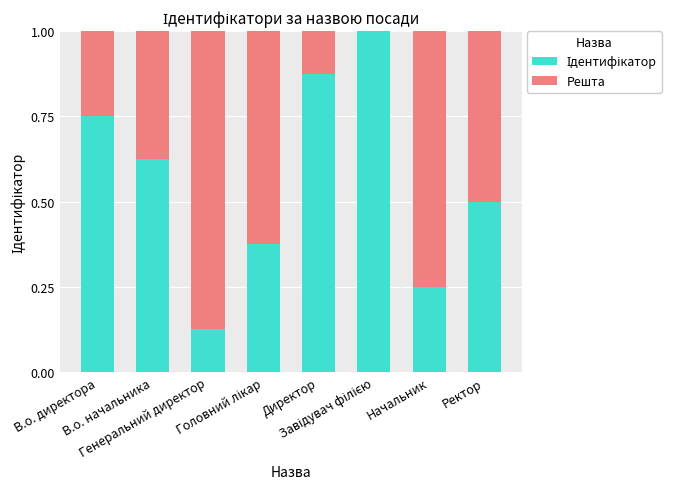

Are the bars grouped side by side (vs. stacked)?

No